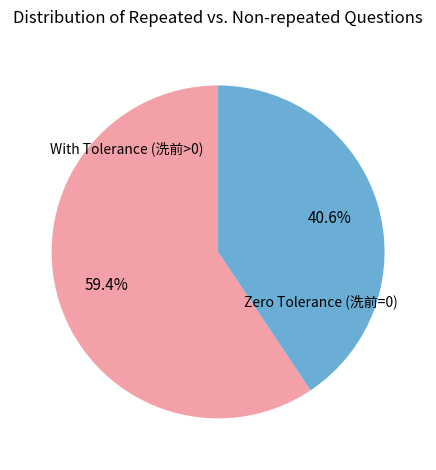

Which has a higher value, Zero Tolerance (洗前=0) or With Tolerance (洗前>0)?

With Tolerance (洗前>0)